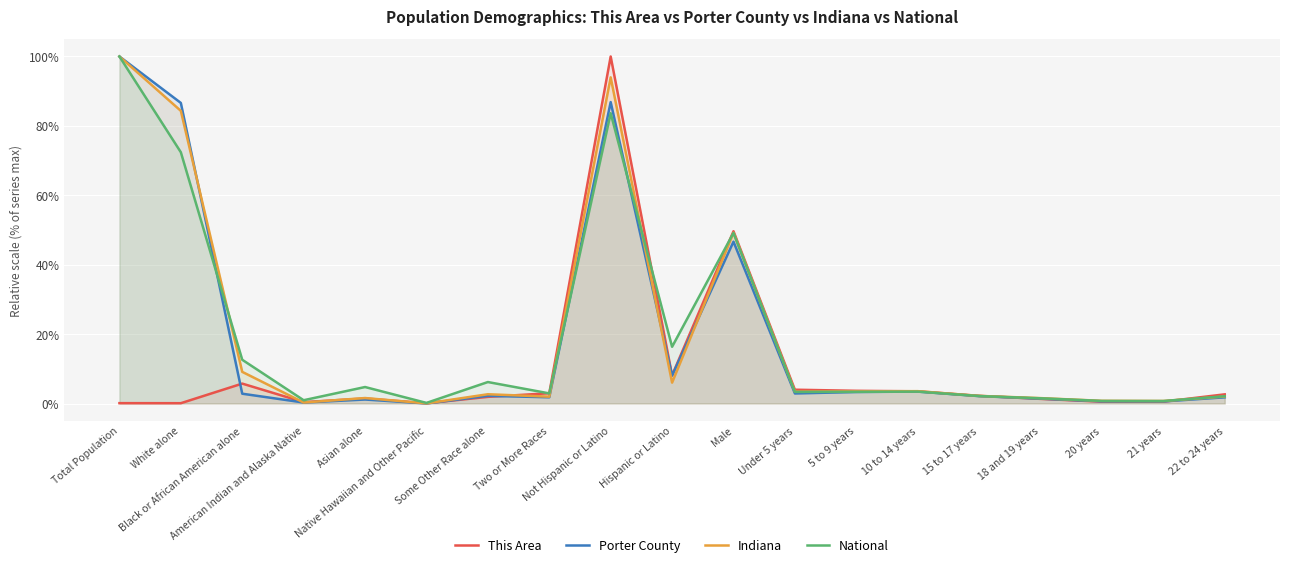

At which label does Indiana reach its peak?

Total Population